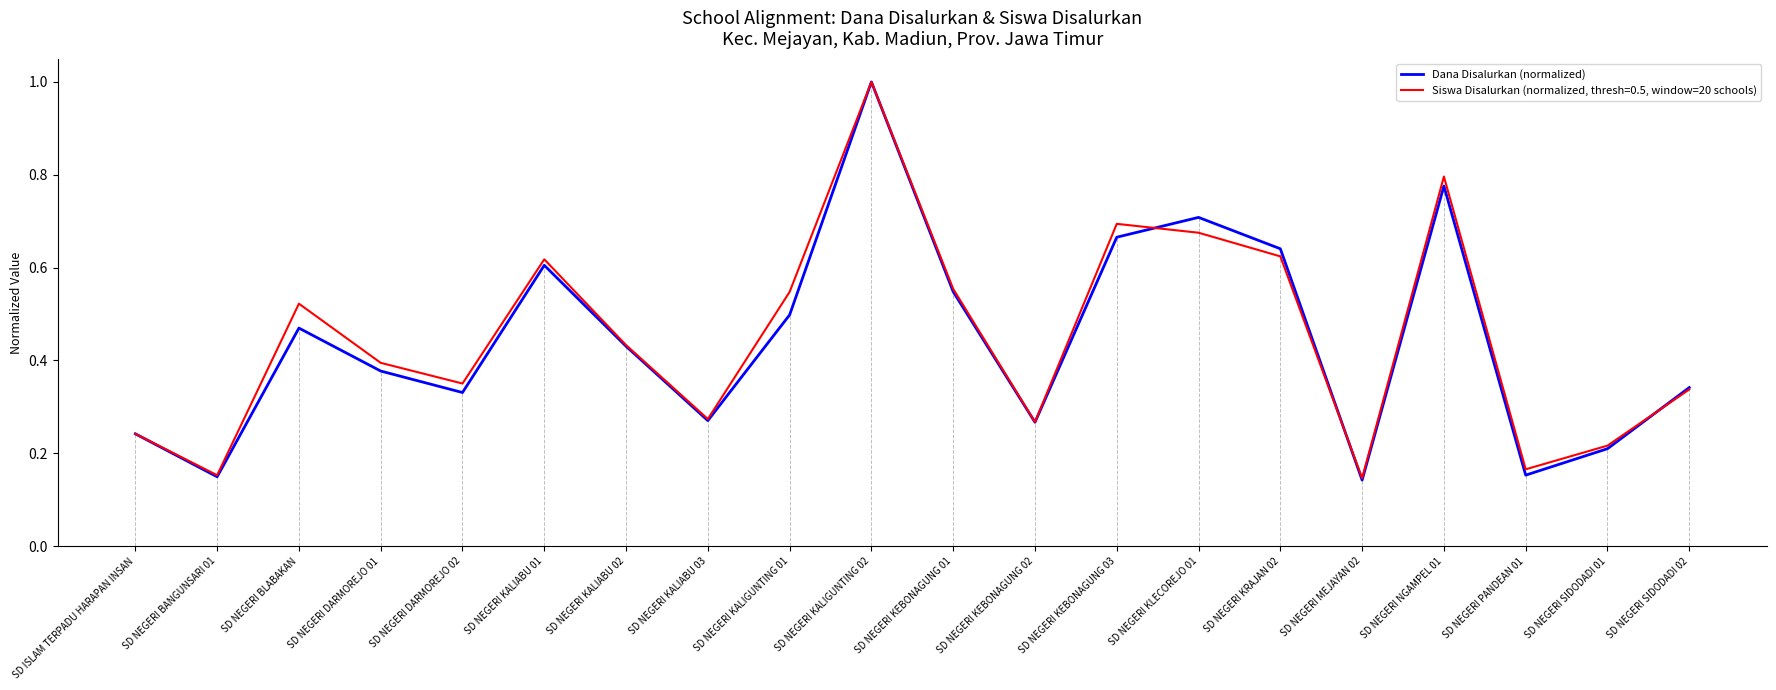

Which series has the largest range (max minus min)?

Dana Disalurkan (normalized)